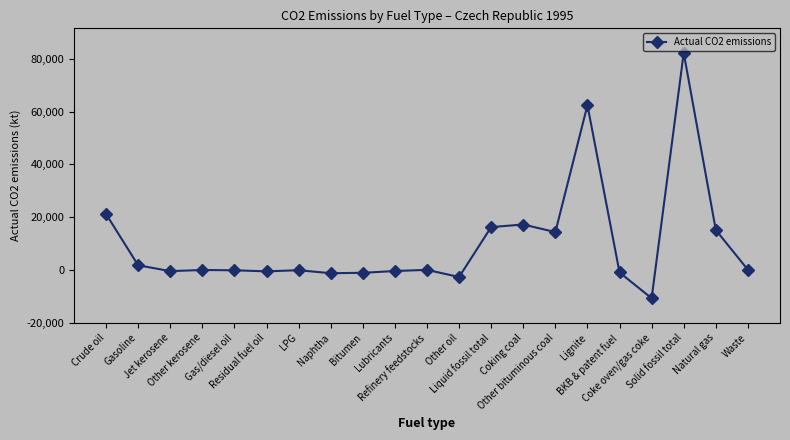

What is the sum of the values at Lubricants and Refinery feedstocks?

-392.0